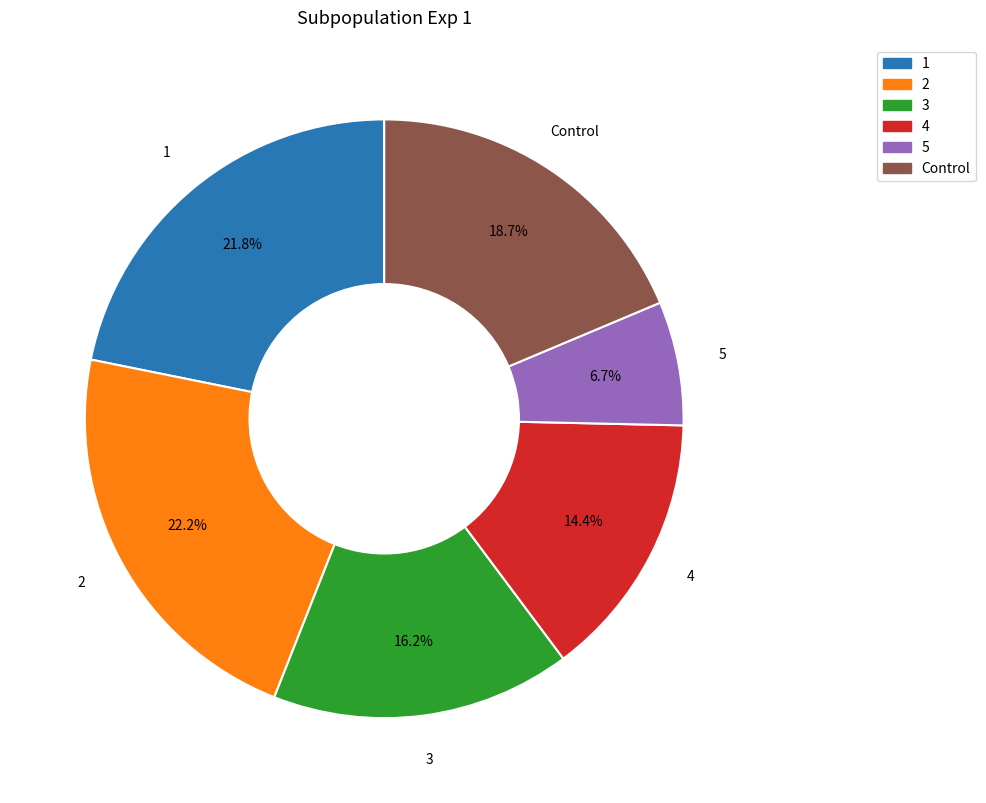

Does 1 account for over 50% of the chart?

No